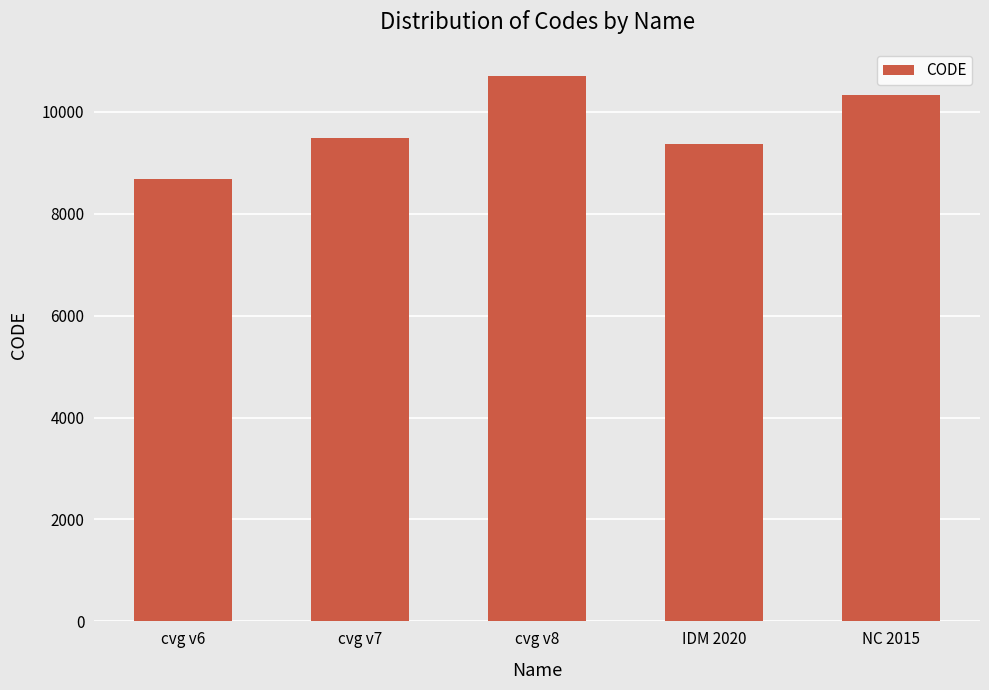

What is the label of the 1st bar from the right?

NC 2015